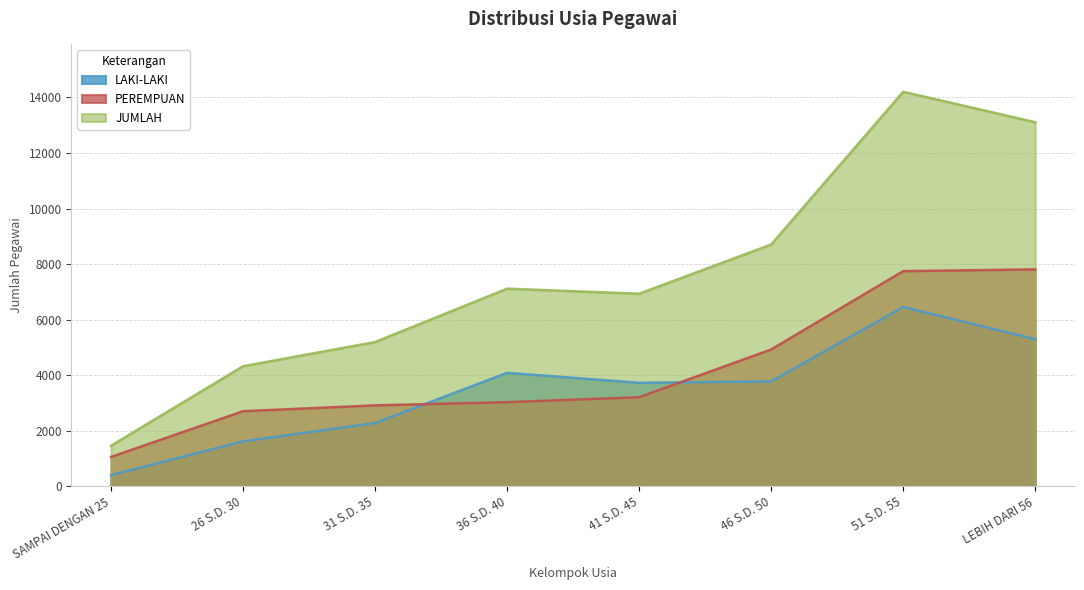

What is the sum of the JUMLAH values at 36 S.D. 40 and SAMPAI DENGAN 25?

8579